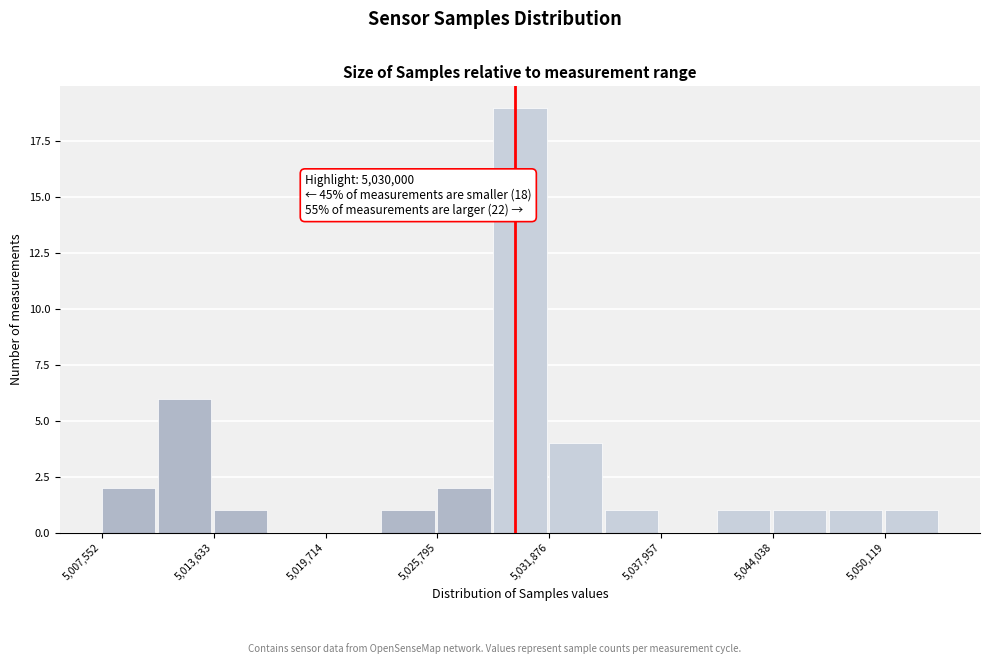

Around what value on the x-axis is the tallest bar? Give the approximate position of its centre, as read against the axis.

5030000